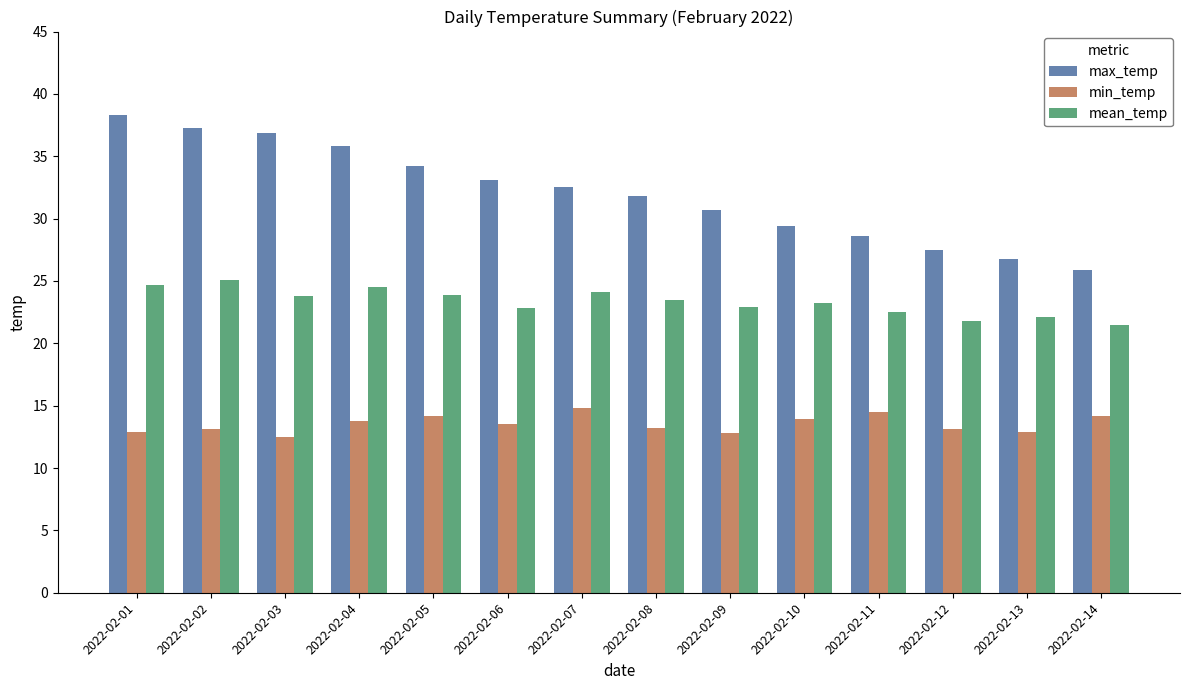

Which series has the widest spread of values?

max_temp